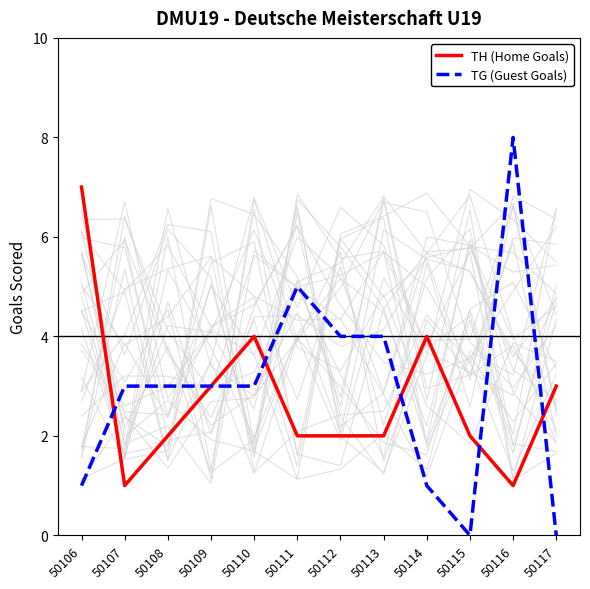

True or false: TG (Guest Goals) and TH (Home Goals) intersect in this chart.

True